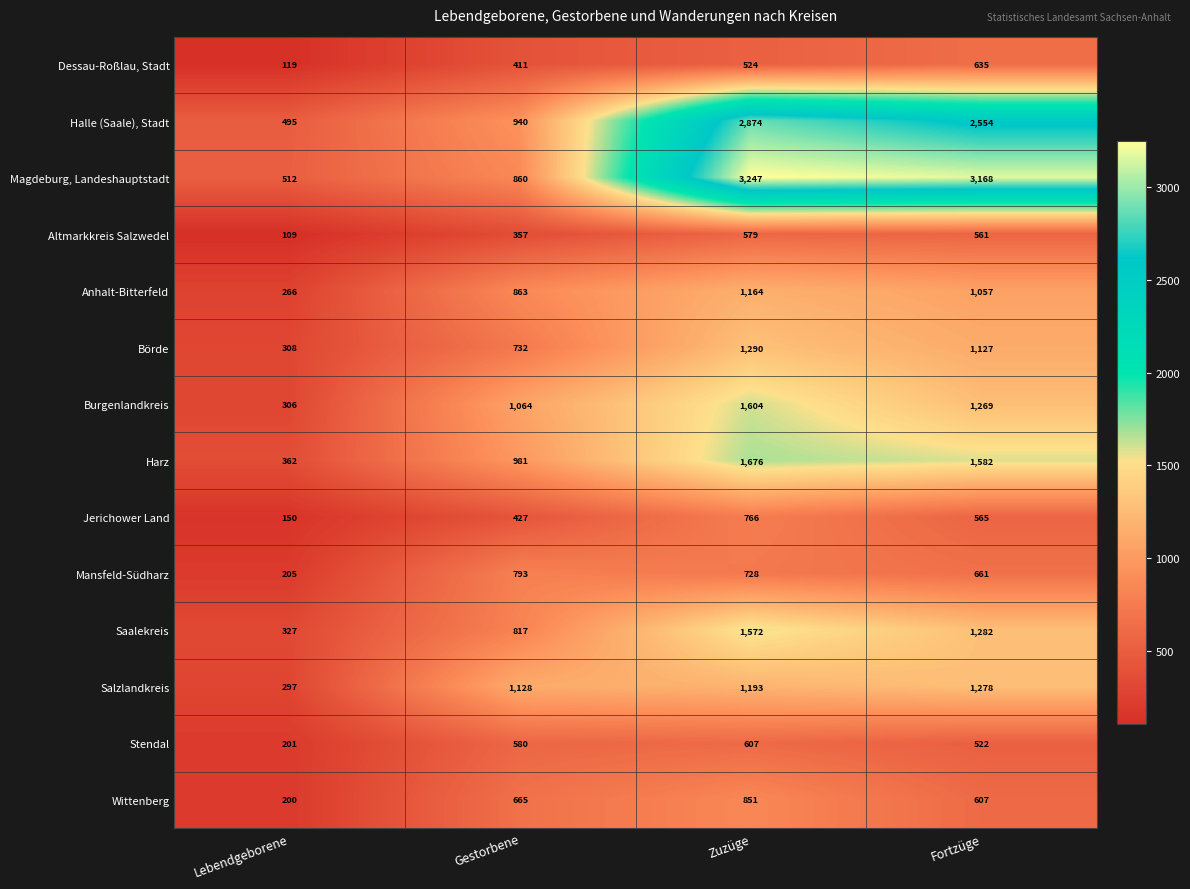

List the labels in order of Dessau-Roßlau, Stadt value, smallest first.

Lebendgeborene, Gestorbene, Zuzüge, Fortzüge